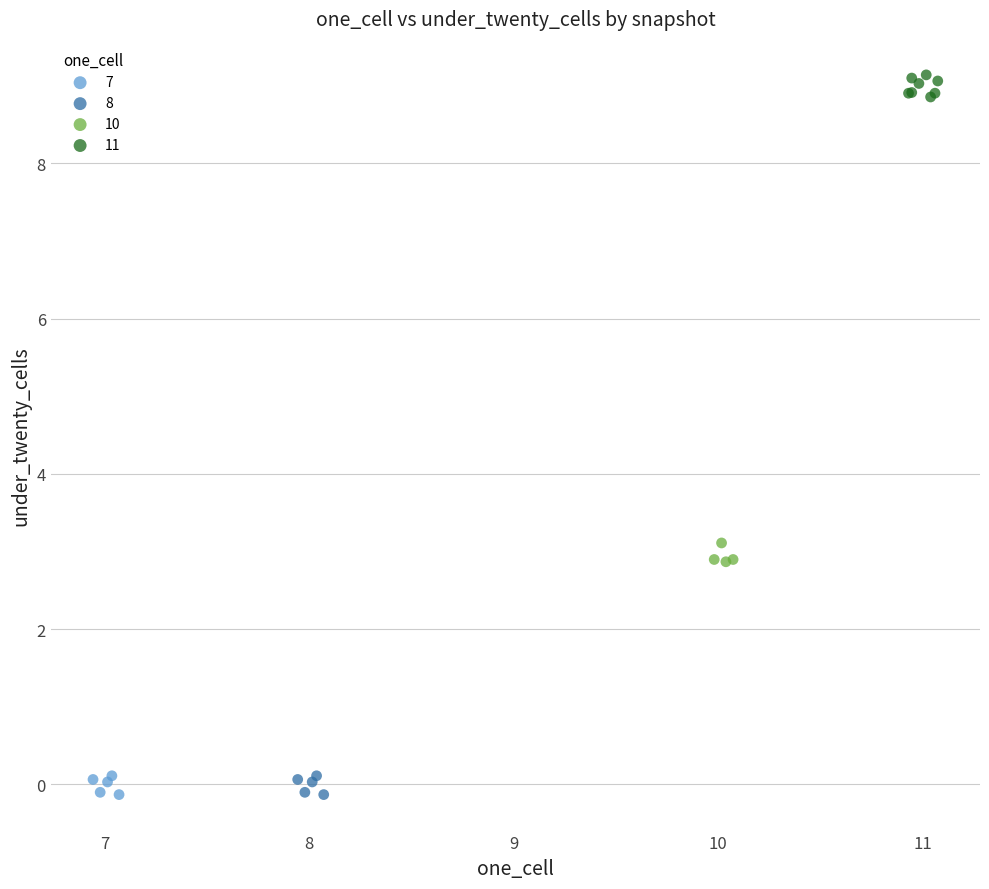

Which series reaches the maximum Y coordinate?

11